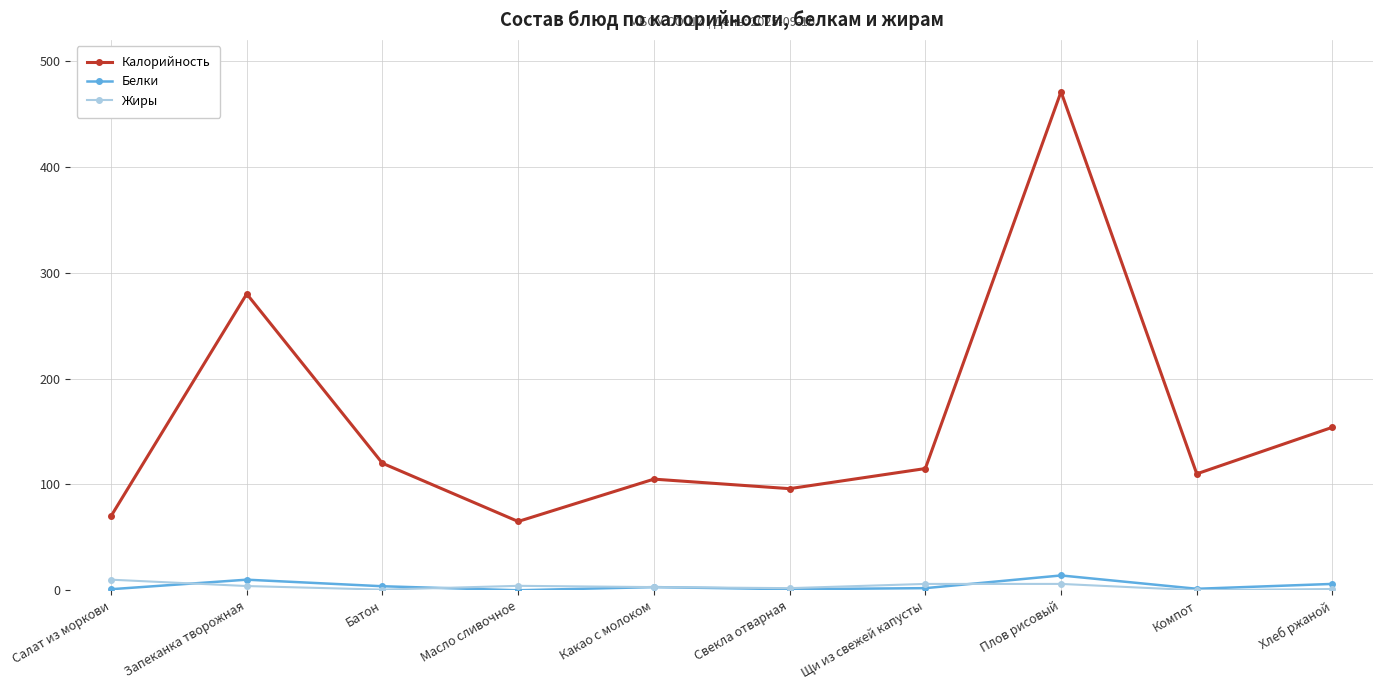

At which label does Жиры first exceed 4?

Салат из моркови